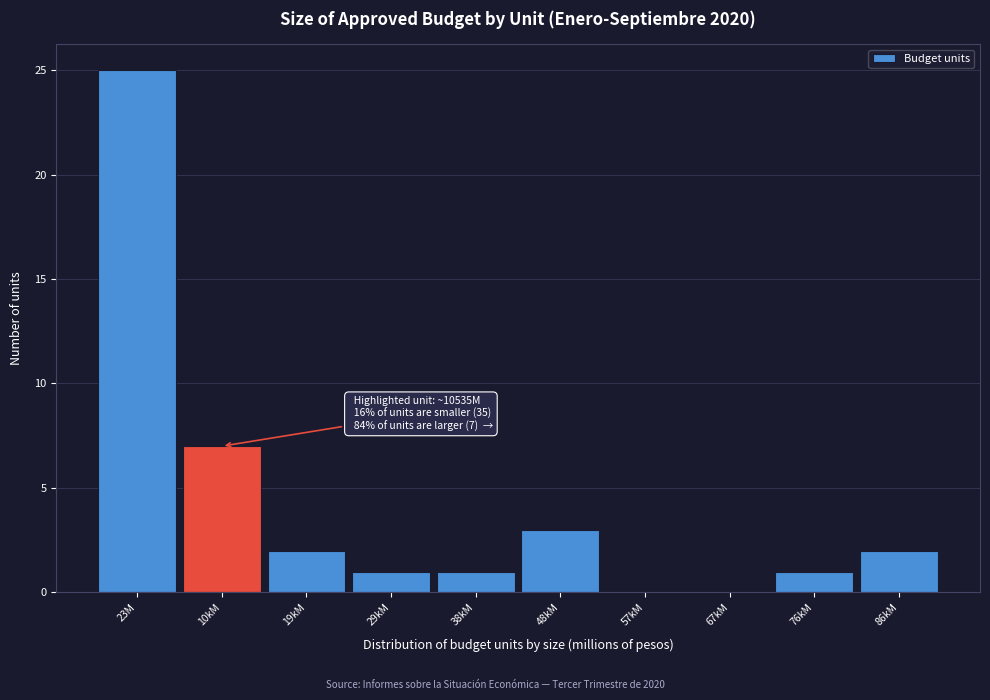

Reading right to left, extract all data points from this chart.

86kM=2	76kM=1	67kM=0	57kM=0	48kM=3	38kM=1	29kM=1	19kM=2	10kM=7	23M=25